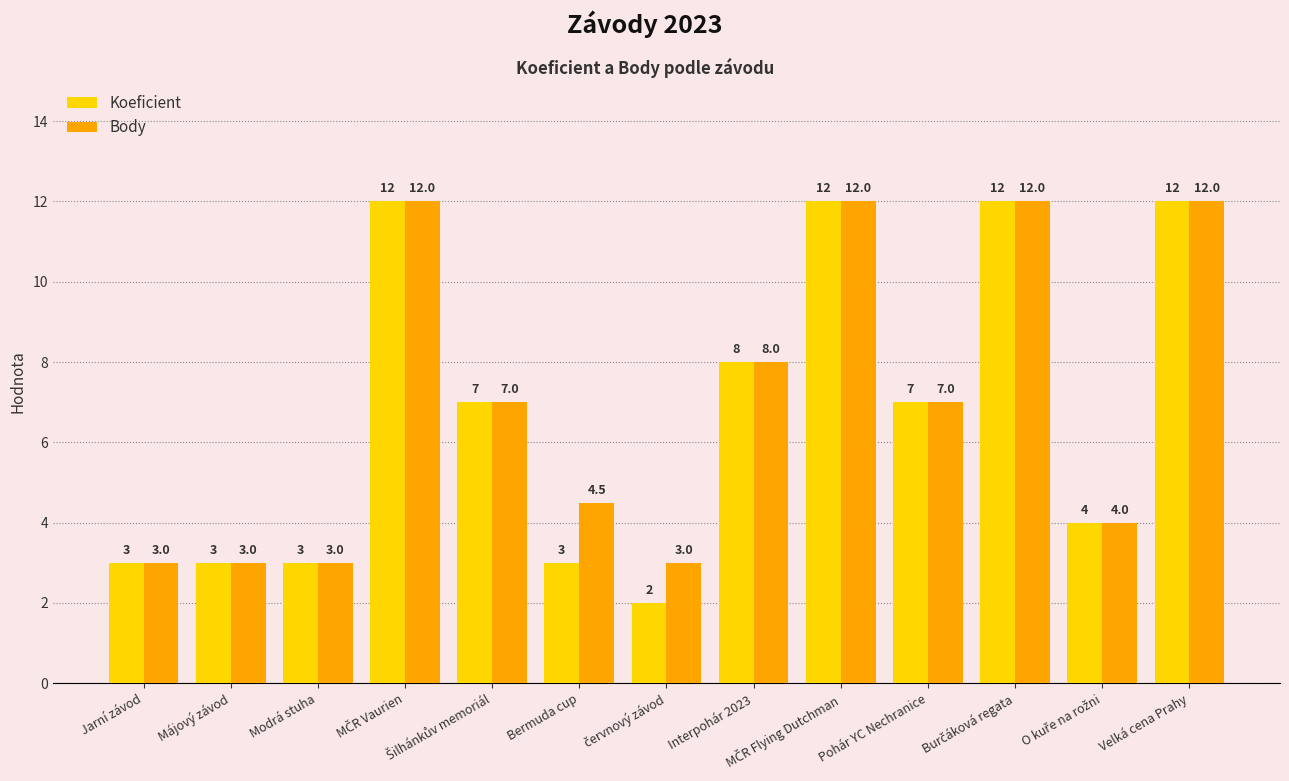

What is the difference between the second highest and minimum values in the Body series?

9.0